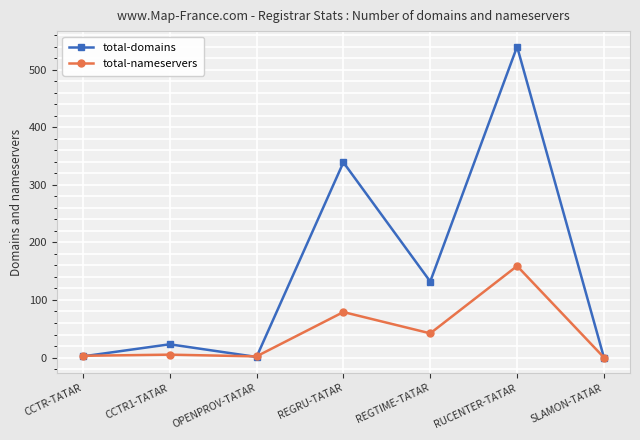

Between REGRU-TATAR and REGTIME-TATAR, which series saw the biggest shift?

total-domains